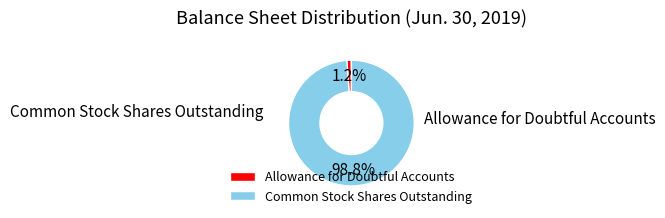

Combined, what portion of the pie is Allowance for Doubtful Accounts and Common Stock Shares Outstanding?

100.0%